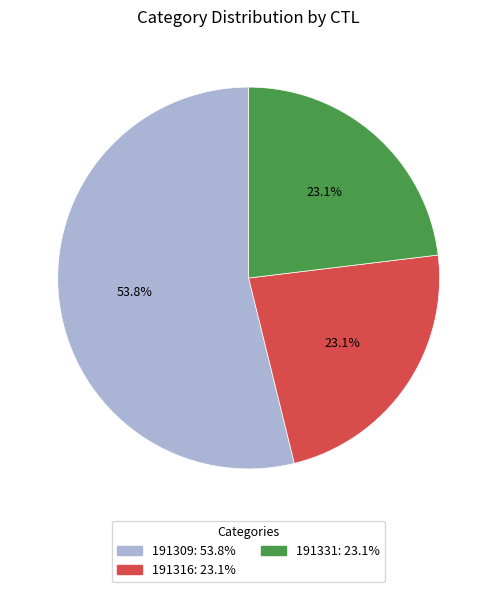

Which slice is the largest?

191309